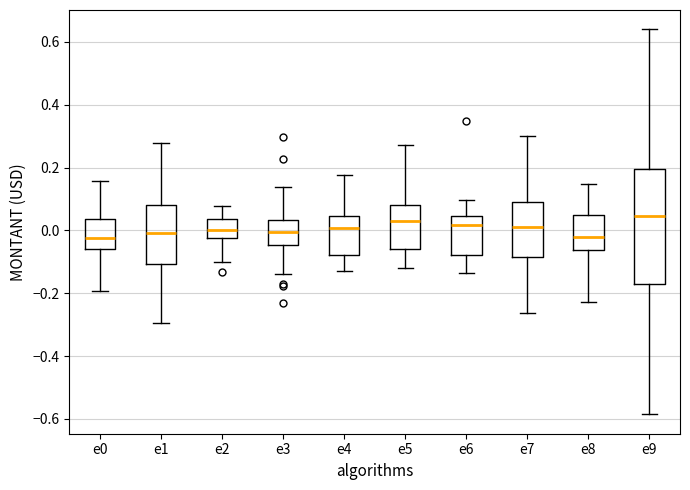

Reading left to right, read every box against the y-axis: the position of its median line, the range the box covers, and the ends of its whiskers. The values are not printed on the chart, so give them approximately, as read against the axis.

e0: median -0.02, box -0.06 to 0.04, whiskers -0.20 to 0.16
e1: median 0.00, box -0.10 to 0.08, whiskers -0.30 to 0.28
e2: median 0.00, box -0.02 to 0.04, whiskers -0.10 to 0.08
e3: median 0.00, box -0.04 to 0.04, whiskers -0.14 to 0.14
e4: median 0.00, box -0.08 to 0.04, whiskers -0.12 to 0.18
e5: median 0.02, box -0.06 to 0.08, whiskers -0.12 to 0.28
e6: median 0.02, box -0.08 to 0.04, whiskers -0.14 to 0.10
e7: median 0.00, box -0.08 to 0.08, whiskers -0.26 to 0.30
e8: median -0.02, box -0.06 to 0.04, whiskers -0.22 to 0.14
e9: median 0.04, box -0.16 to 0.20, whiskers -0.58 to 0.64